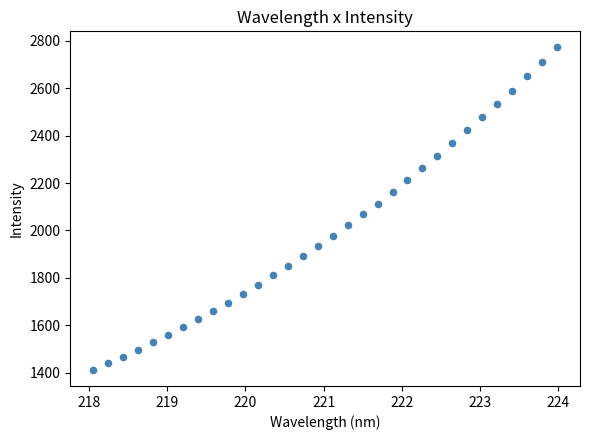

What is the range of Y values (max minus min)?

1361.1